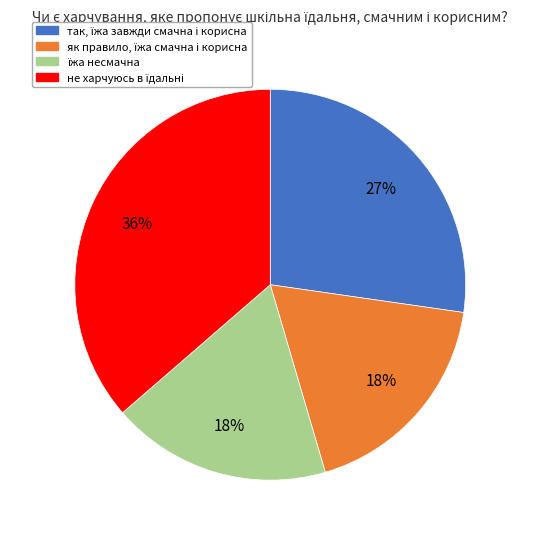

To the nearest percent, what is the difference between the largest and smallest slice percentages?

18%